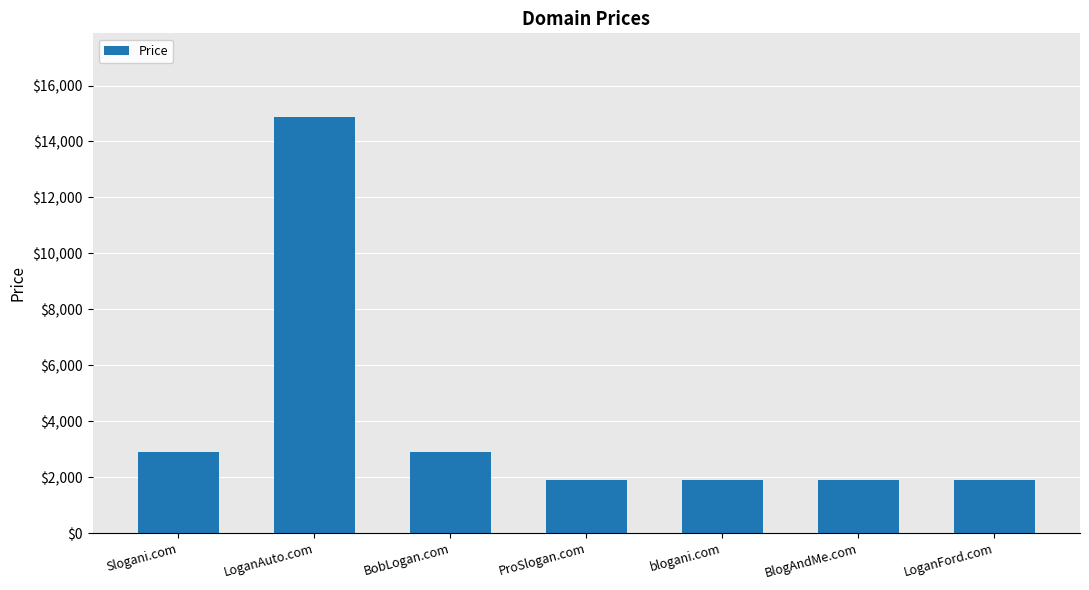

How many distinct data groups are displayed?

1